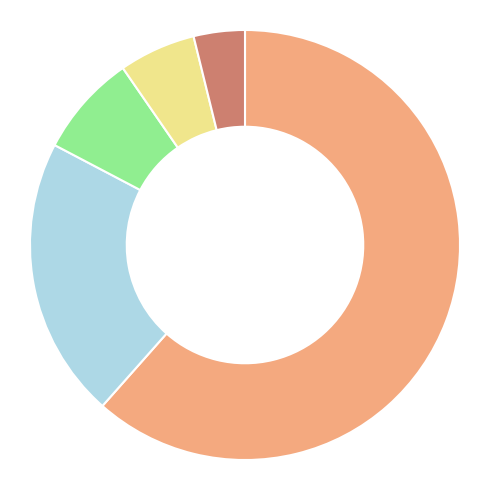

Is there any slice that represents more than half of the pie?

Yes